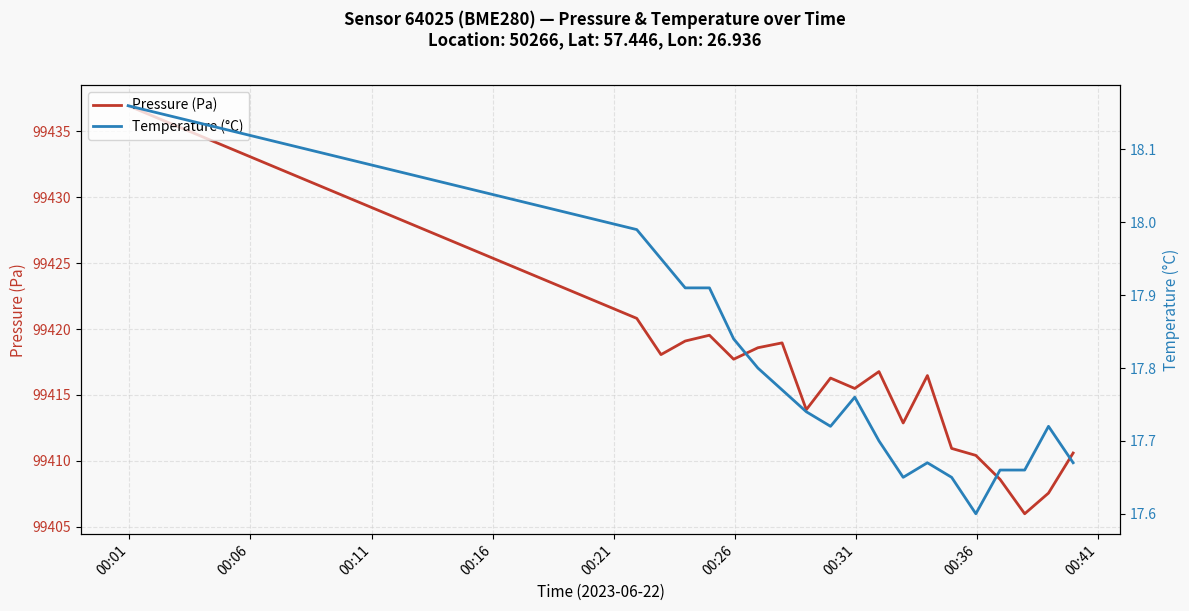

What is the value of the Pressure (Pa) point at the 10th from the left?

99416.3